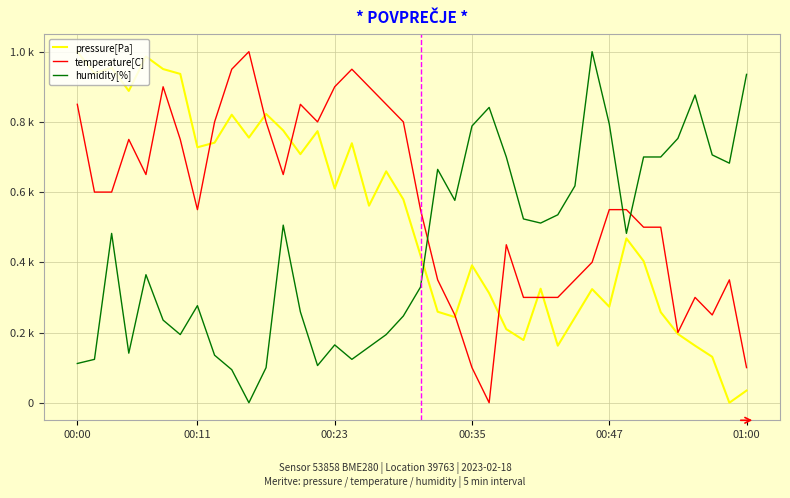

What are all the series names shown in the legend?

pressure[Pa], temperature[C], humidity[%]